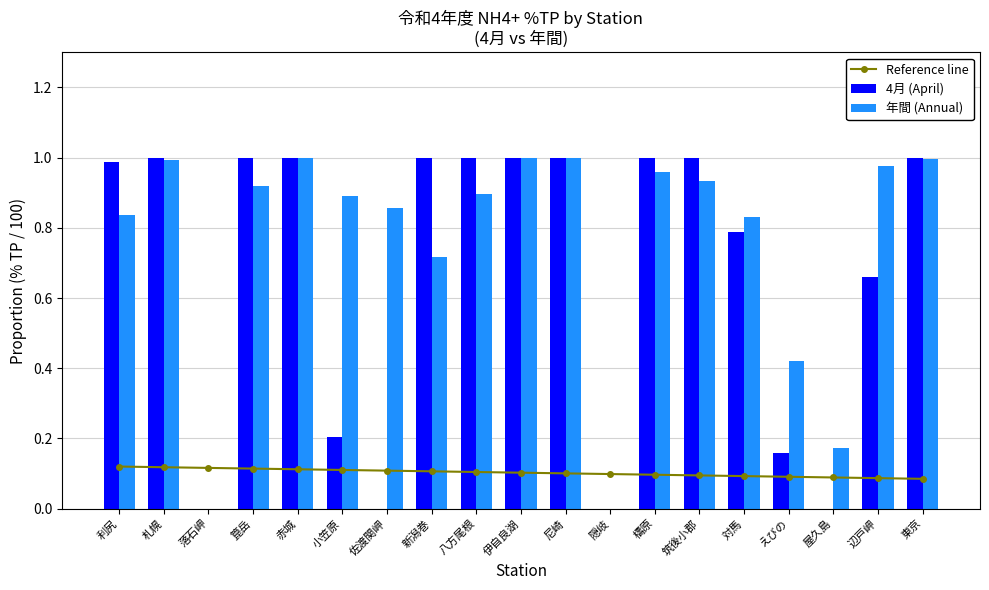

Which has a higher value, 対馬 or 落石岬?

落石岬